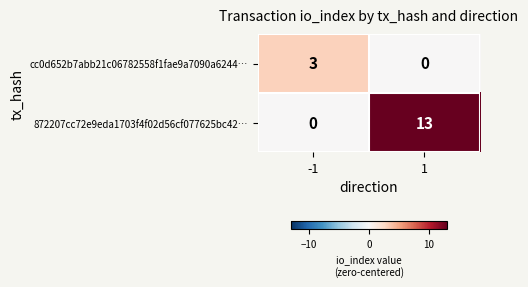

What is the approximate value of 872207cc72e9eda1703f4f02d56cf077625bc42… at 1?

13